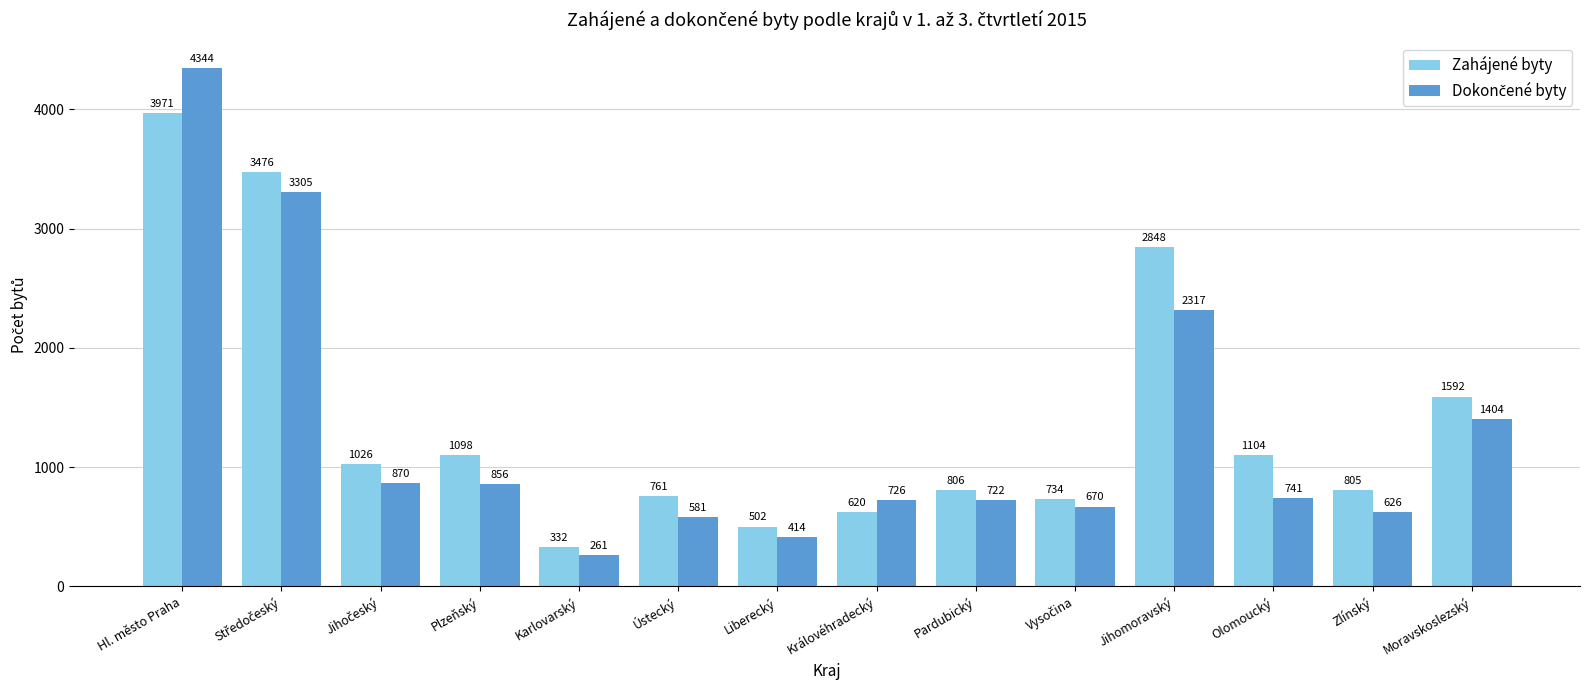

What is the label of the 12th bar from the left?

Olomoucký